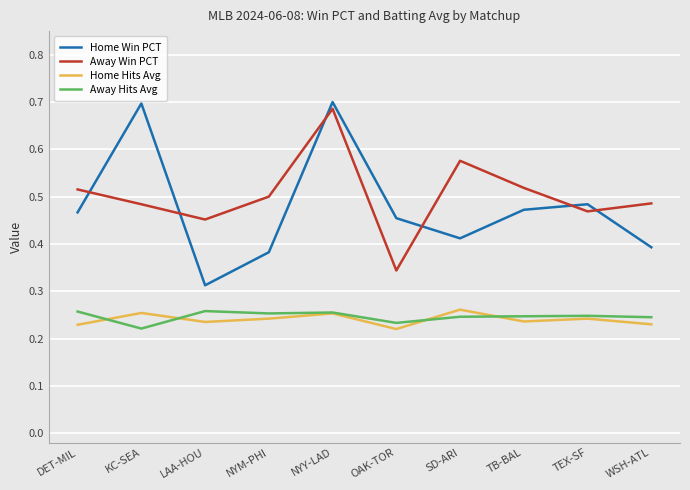

Which series ends up on top after the final intersection of Away Win PCT and Home Win PCT?

Away Win PCT